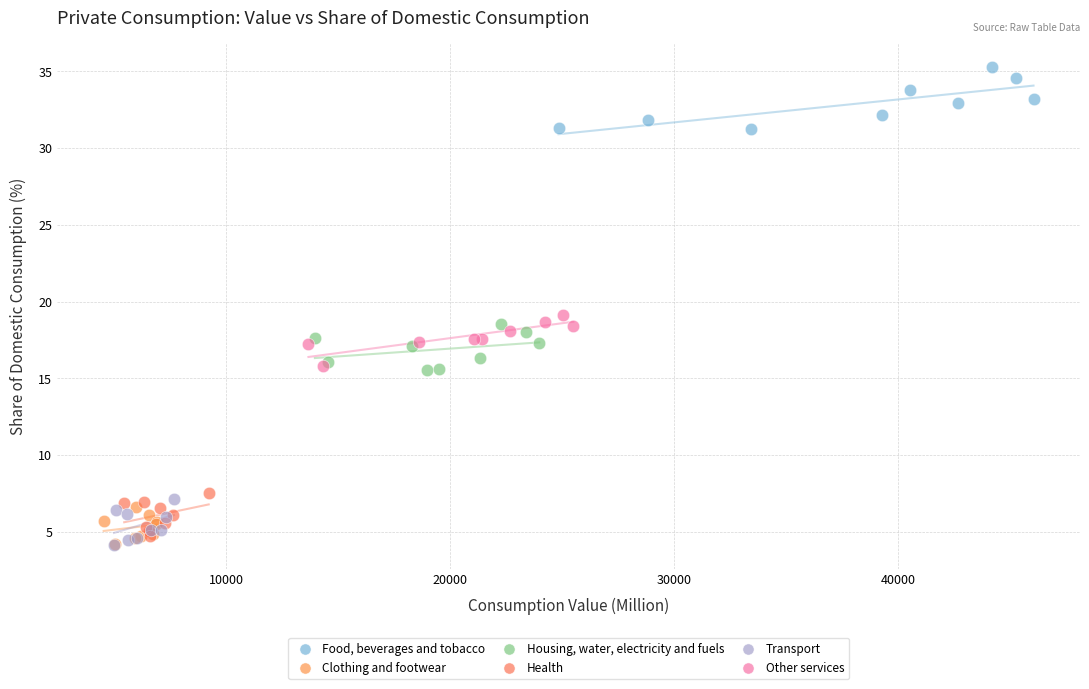

What are all the series names shown in the legend?

Food, beverages and tobacco, Clothing and footwear, Housing, water, electricity and fuels, Health, Transport, Other services